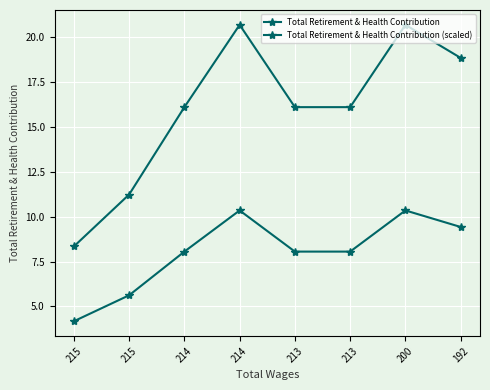

How many series are shown in this chart?

2